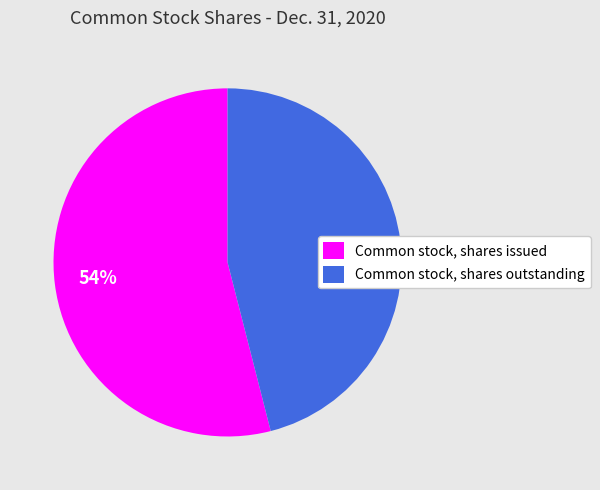

What is the smallest slice in the pie chart?

Common stock, shares outstanding